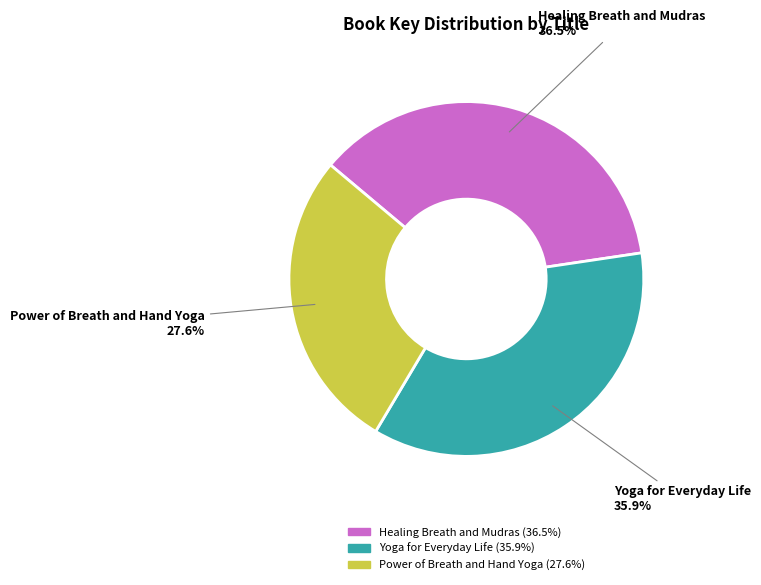

Does Power of Breath and Hand Yoga represent more than half of the total?

No